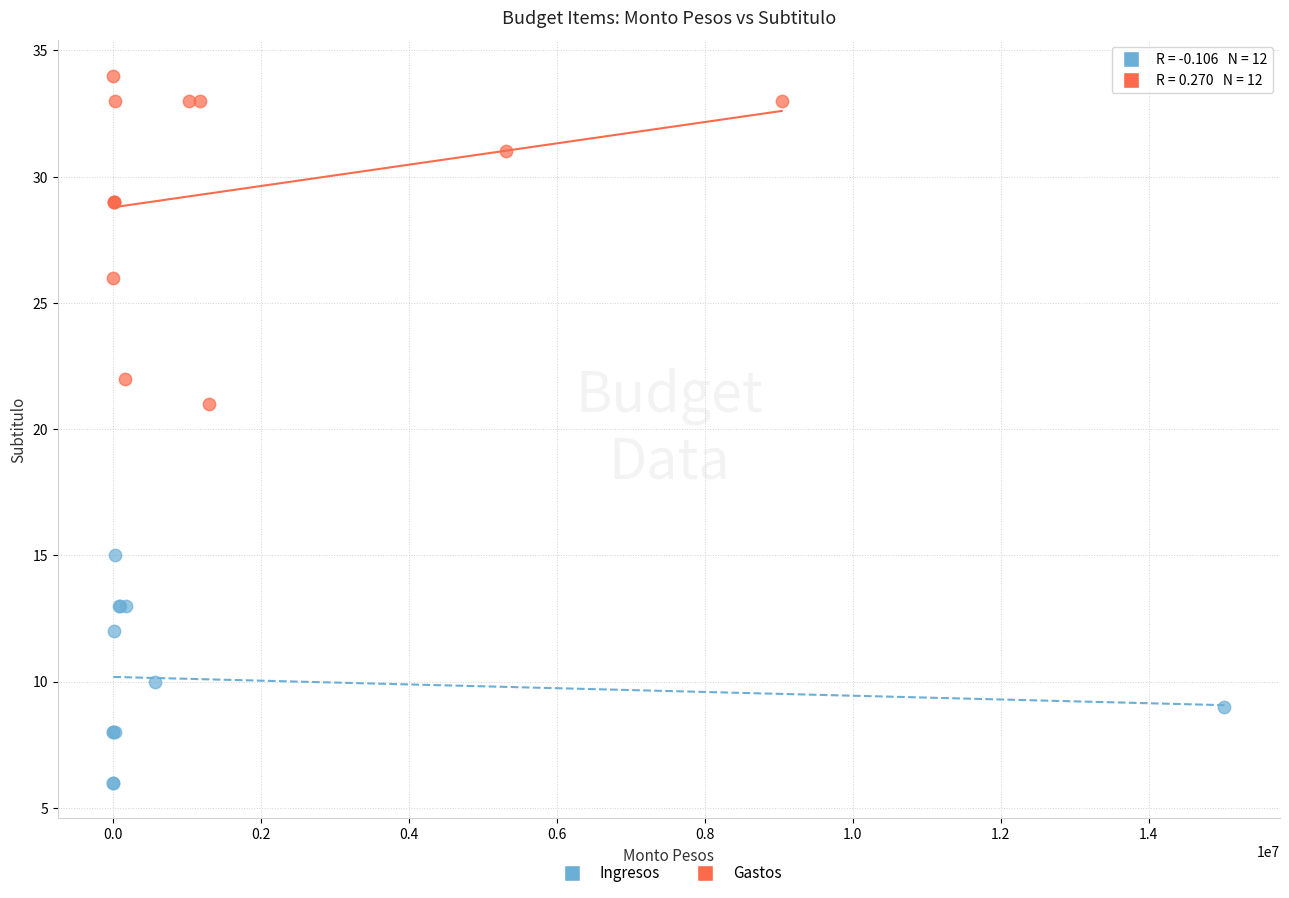

What are all the series names shown in the legend?

Ingresos, Gastos